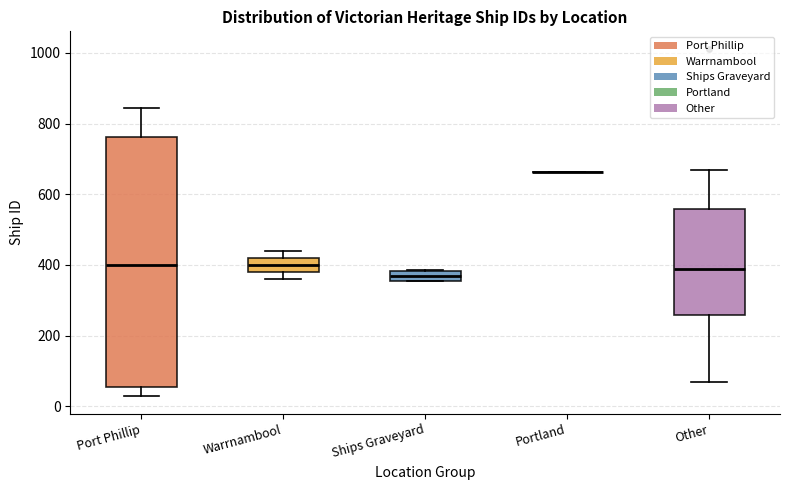

Which box is the tallest, from its lower edge to its upper edge?

Port Phillip